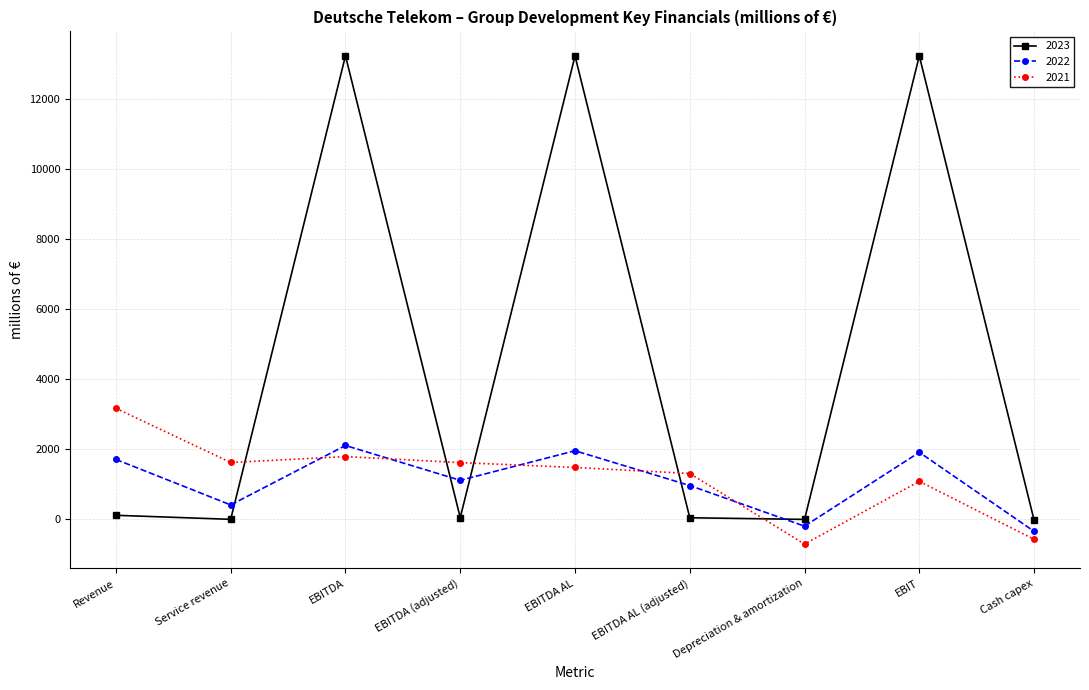

In 2023, how many points are lower than both neighbors (excluding endpoints)?

3